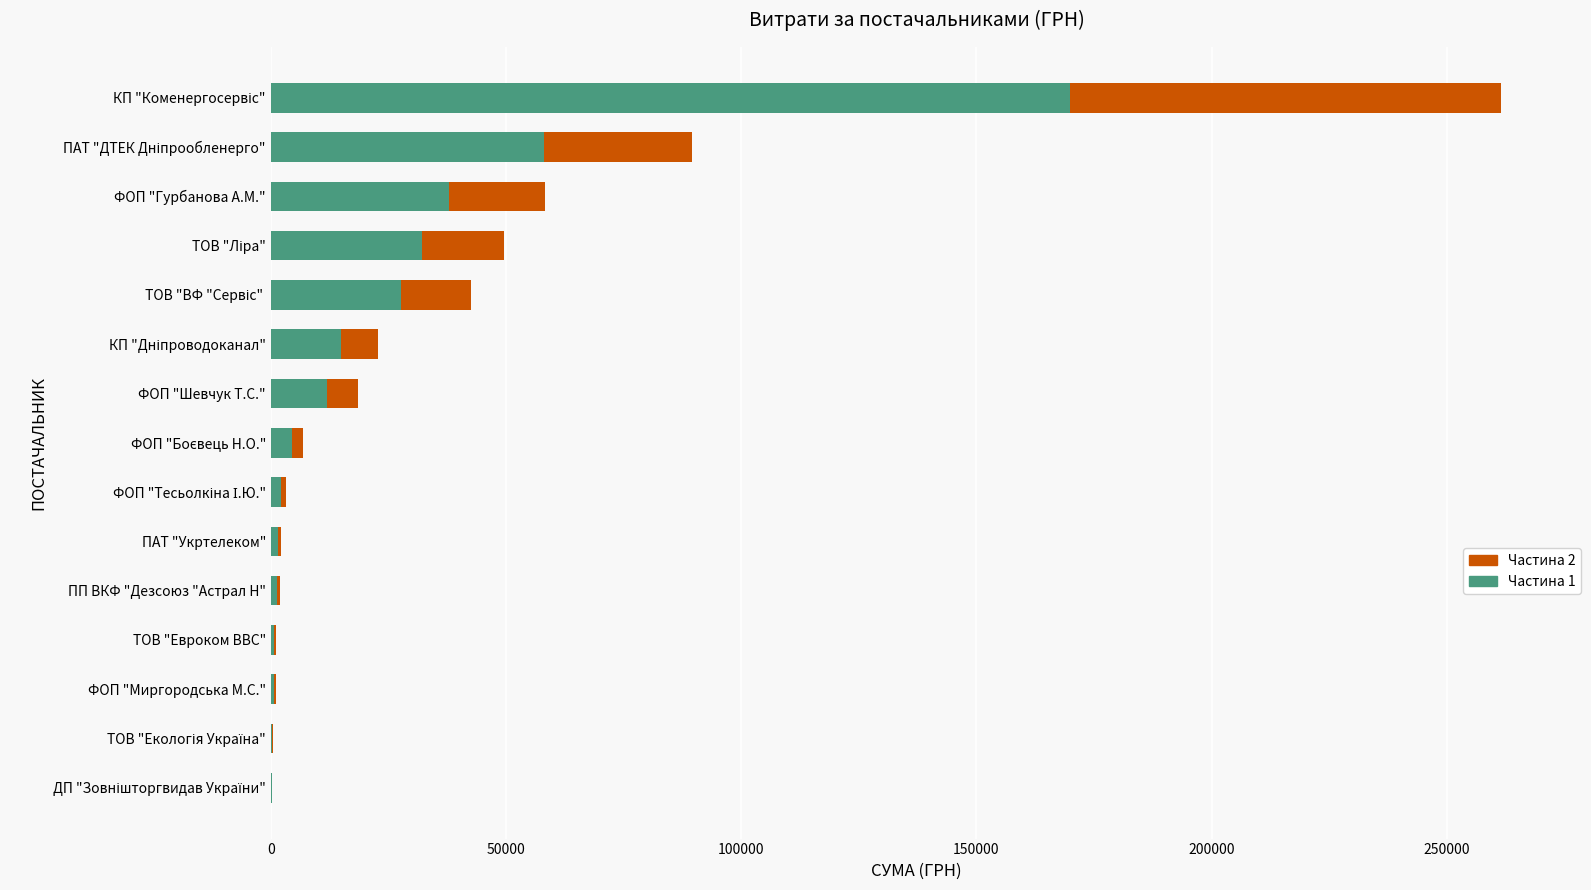

What is the sum of all Частина 1 values?

363919.9